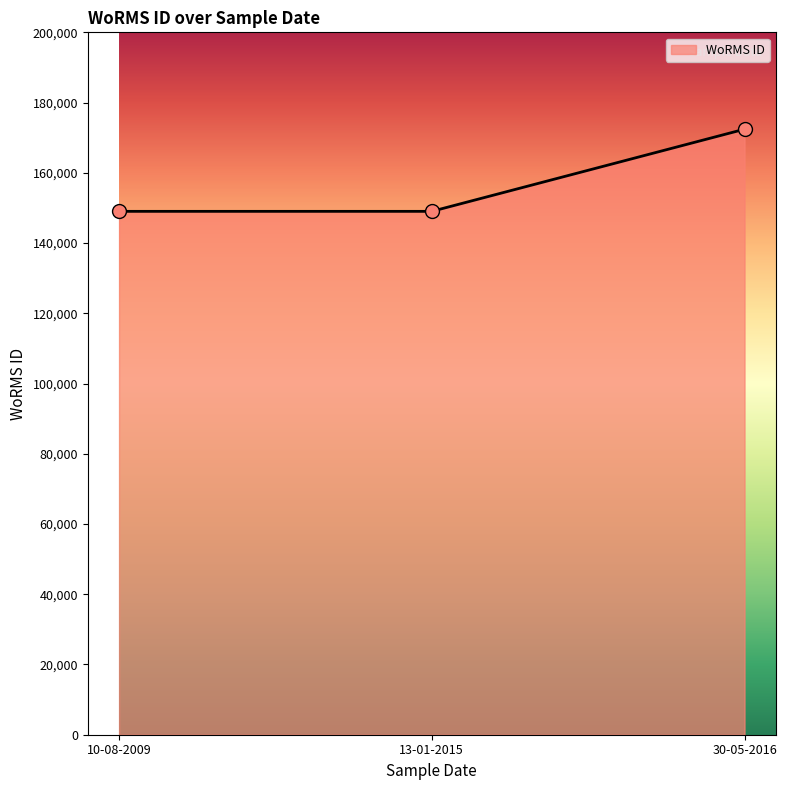

What is the change in value from 13-01-2015 to 30-05-2016?

+23391